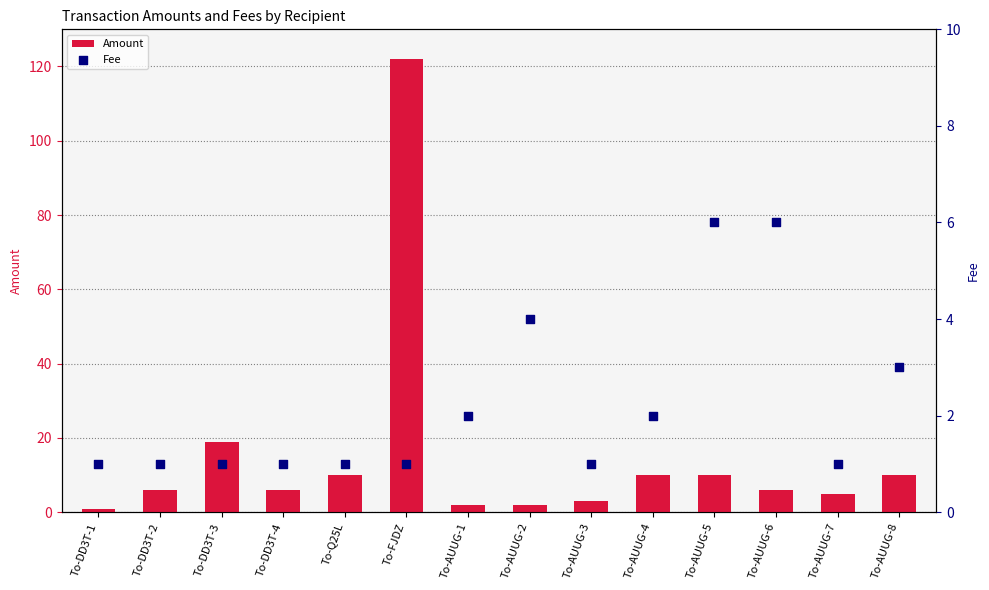

What are all the series names shown in the legend?

Amount, Fee